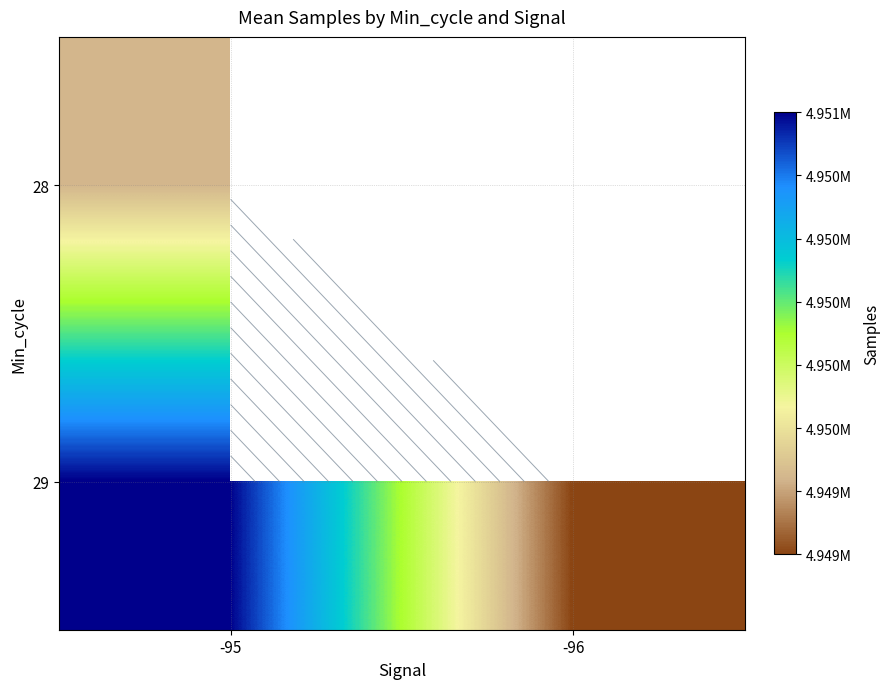

What is the difference between the maximum and minimum values in the 29 series?

1376.7